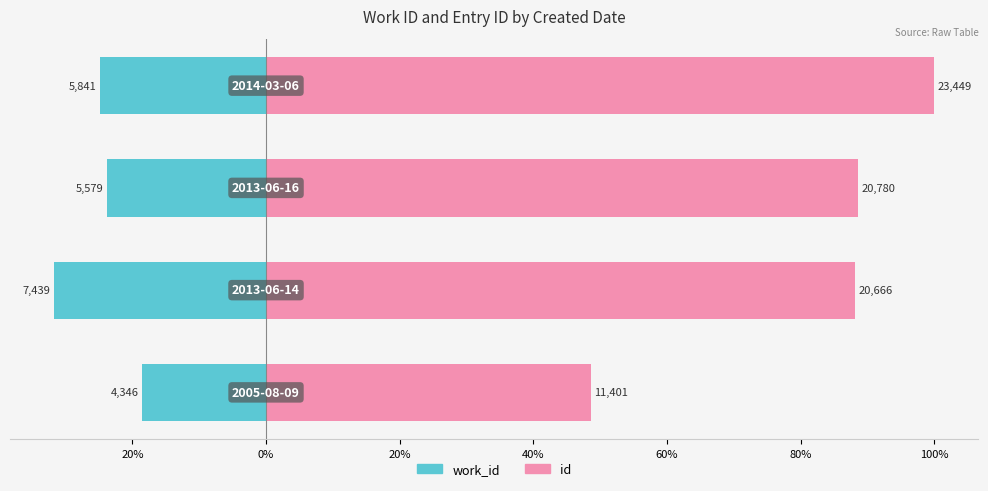

What is the greatest value displayed?

100.0